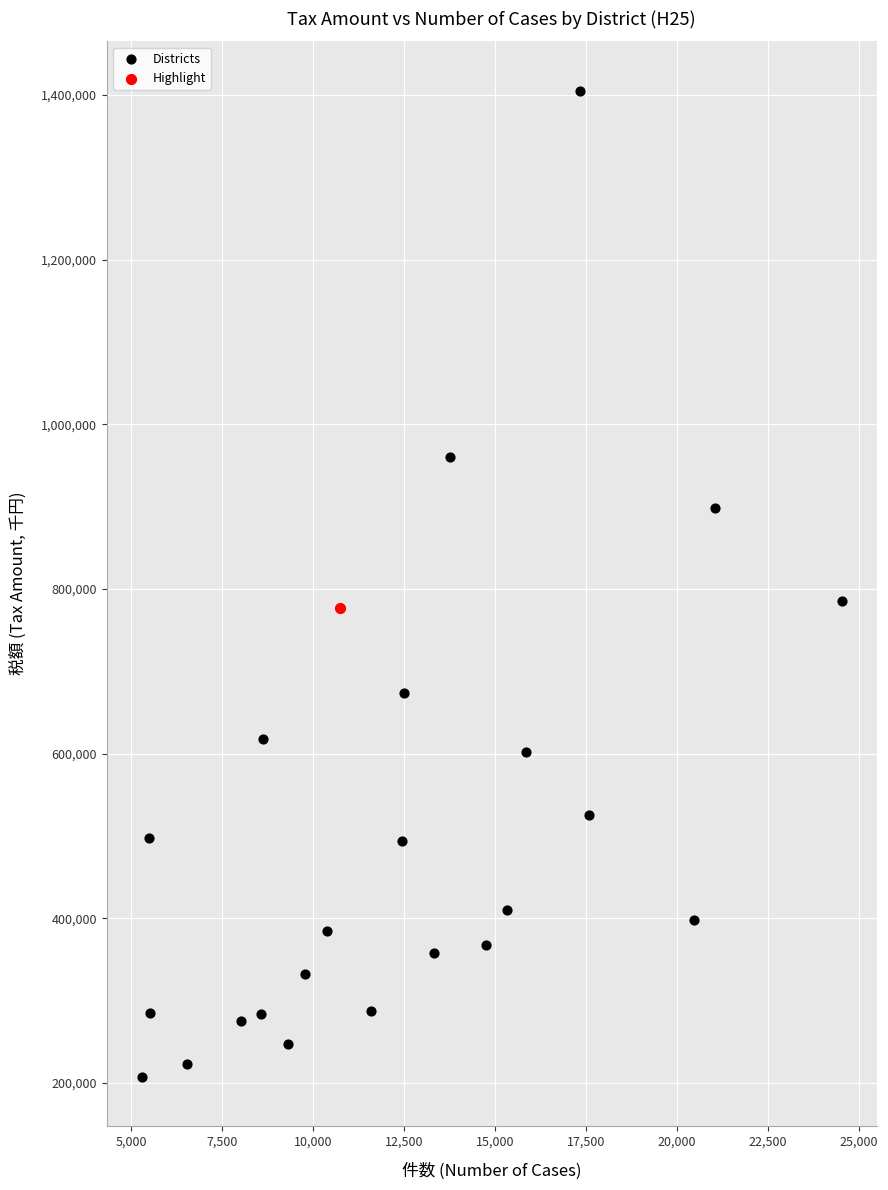

What are all the series names shown in the legend?

Districts, Highlight